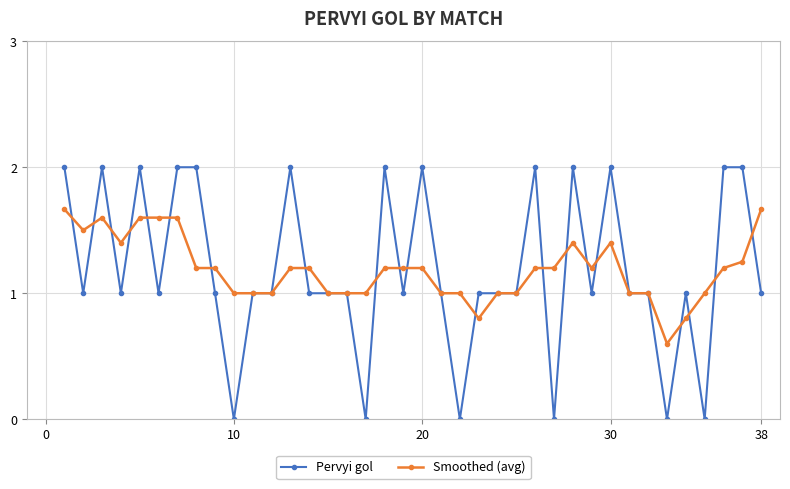

What is the maximum value for Pervyi gol?

2.0